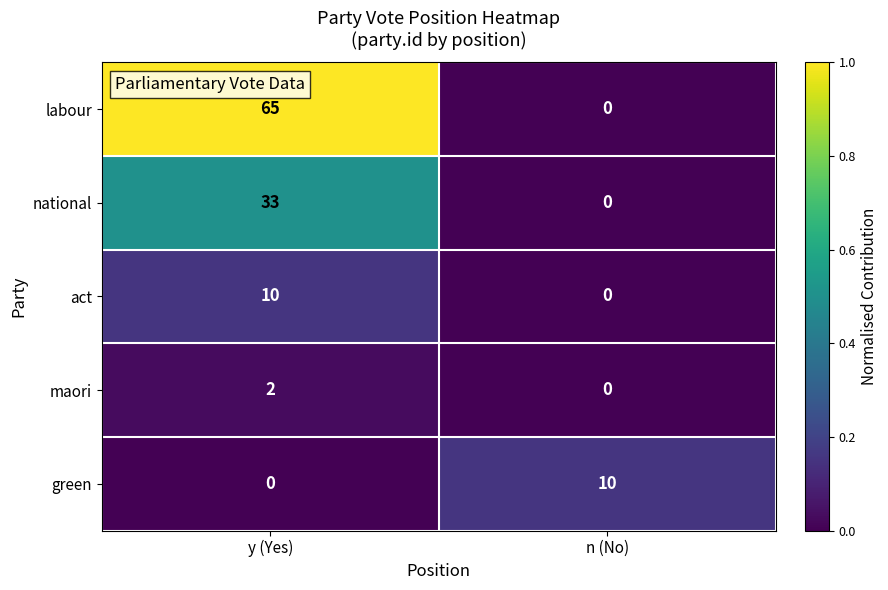

The value of green at y (Yes) is 4. True or false?

False